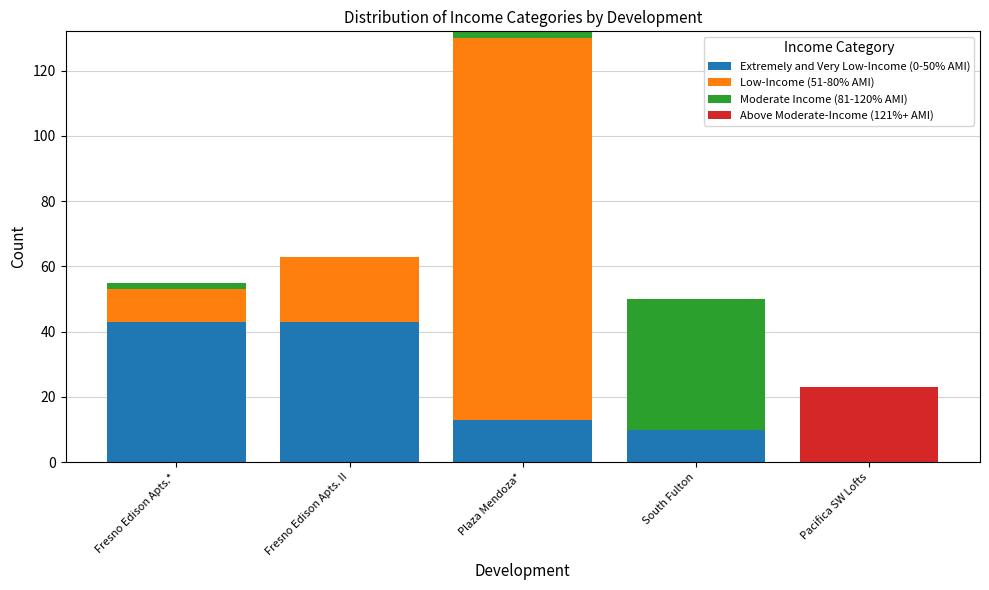

Is it true that Extremely and Very Low-Income (0-50% AMI) equals 74 at Fresno Edison Apts. II?

False